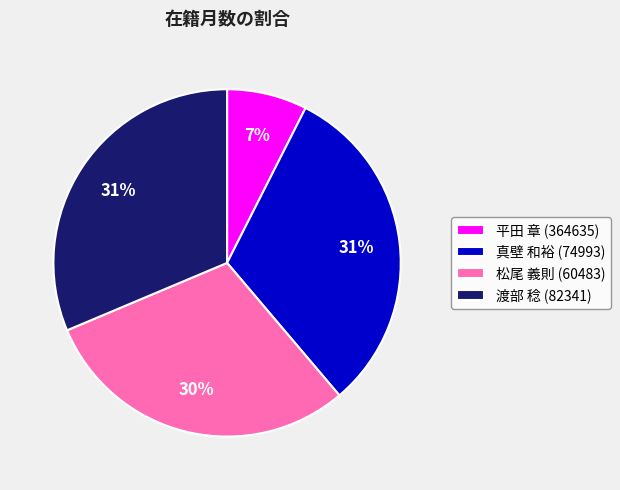

To the nearest percent, what is the difference between the 真壁 和裕 (74993) and 松尾 義則 (60483) slice percentages?

1%